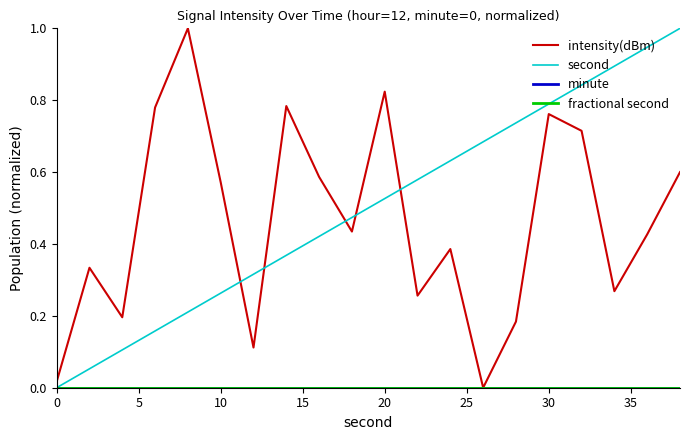

Does the chart have visible grid lines?

No